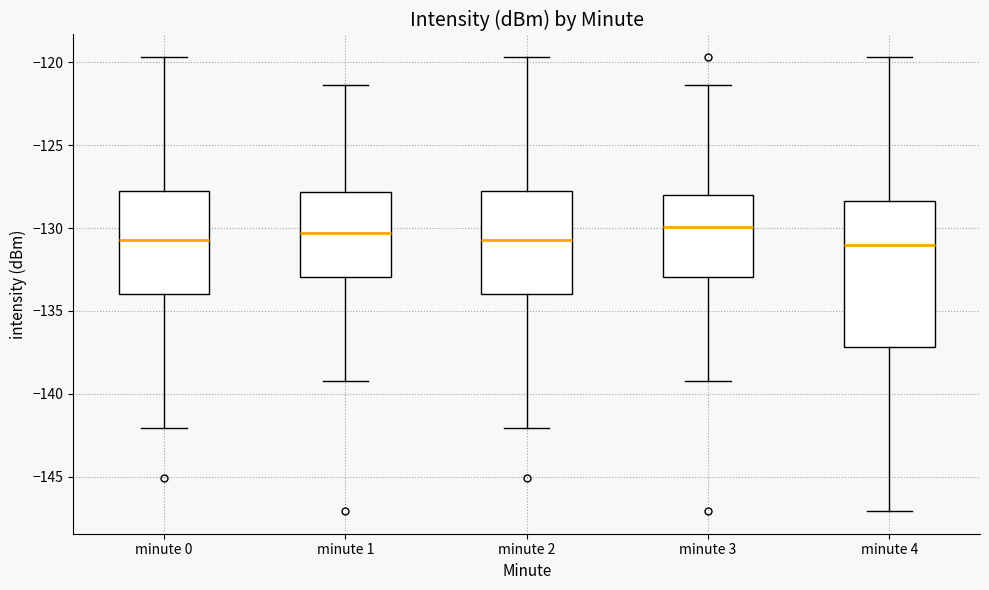

Where is the lower edge of the box for minute 3 on the y-axis? The values are not printed on the chart, so give them approximately, as read against the axis.

-133.0